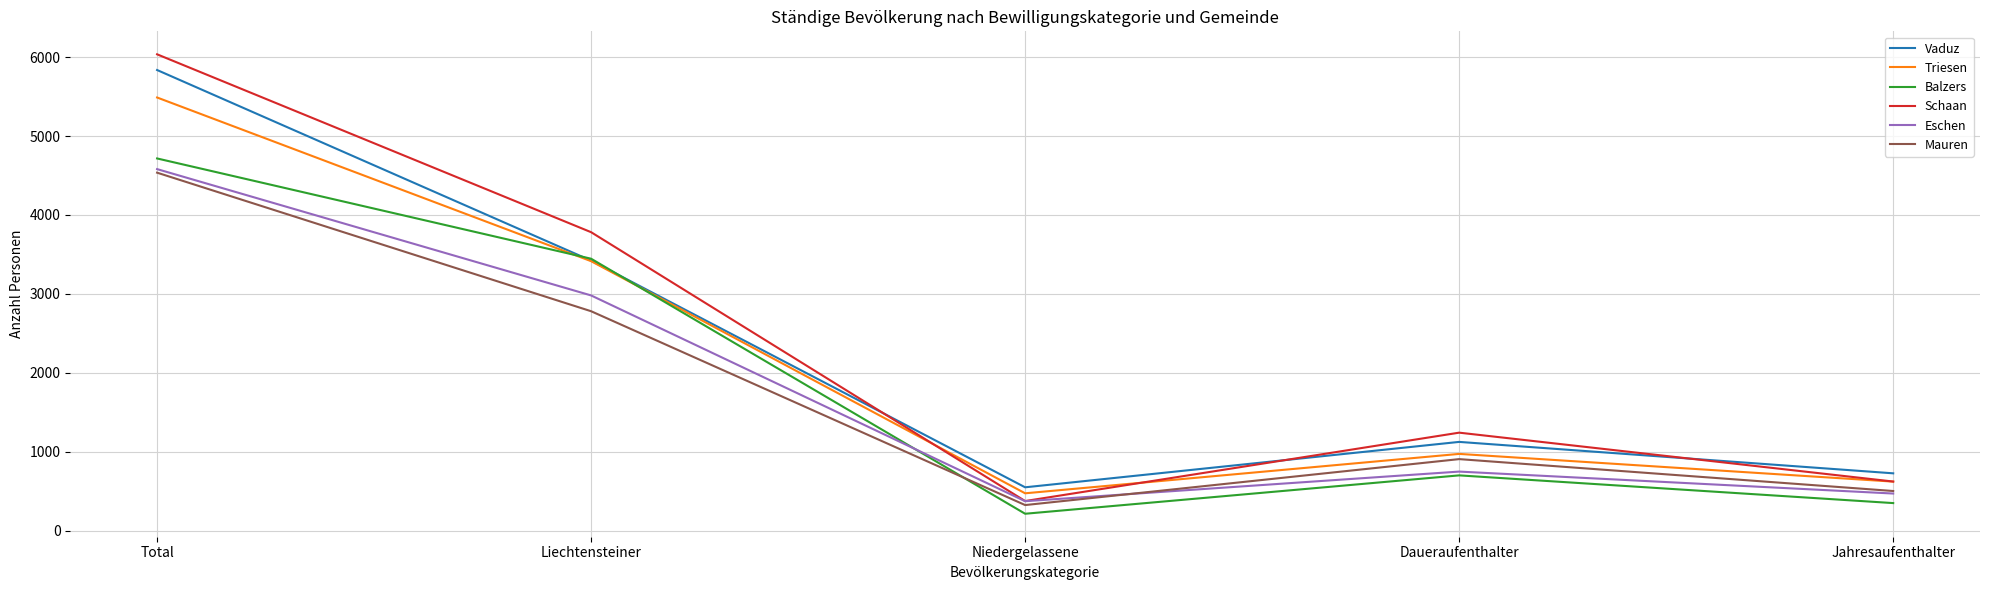

The Triesen series shows 623 at Jahresaufenthalter. True or false?

True